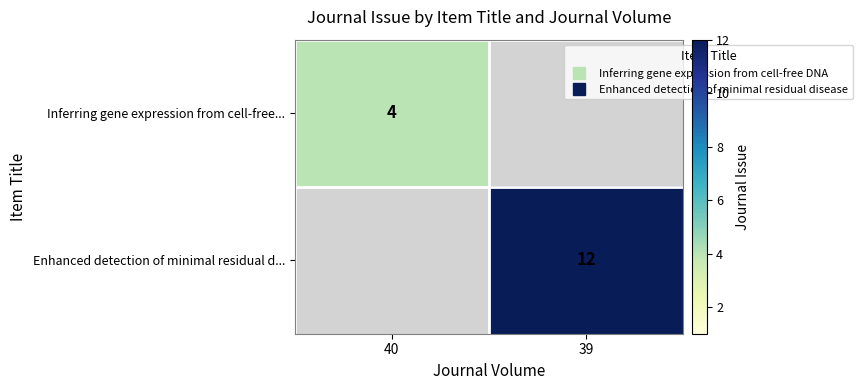

Which category has the highest value across all series?

39